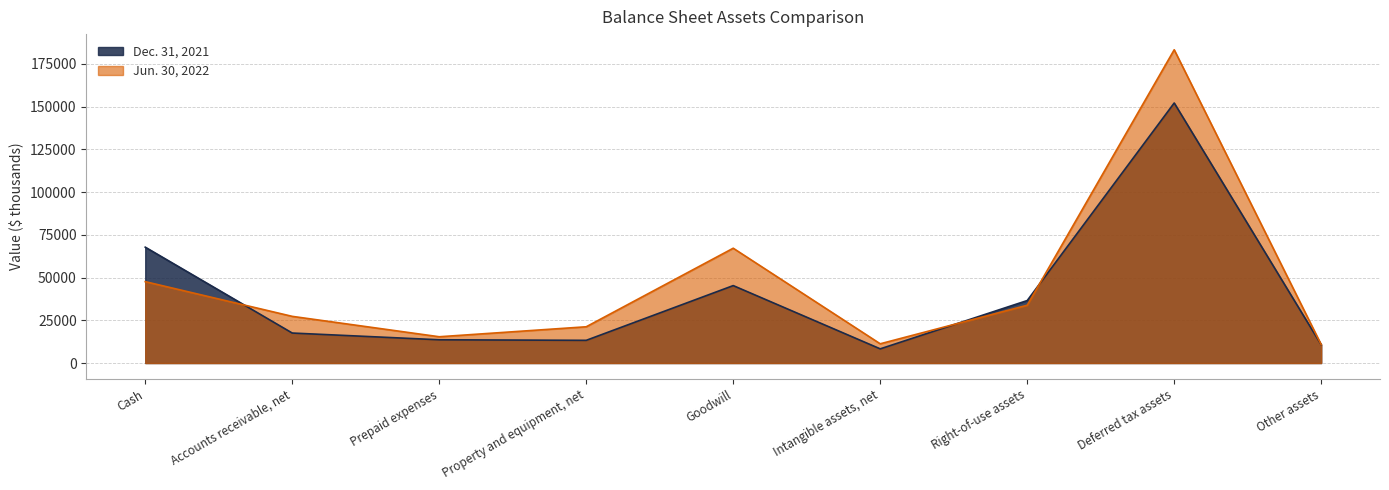

Rank the categories by Jun. 30, 2022 value from highest to lowest.

Deferred tax assets, Goodwill, Cash, Right-of-use assets, Accounts receivable, net, Property and equipment, net, Prepaid expenses, Intangible assets, net, Other assets